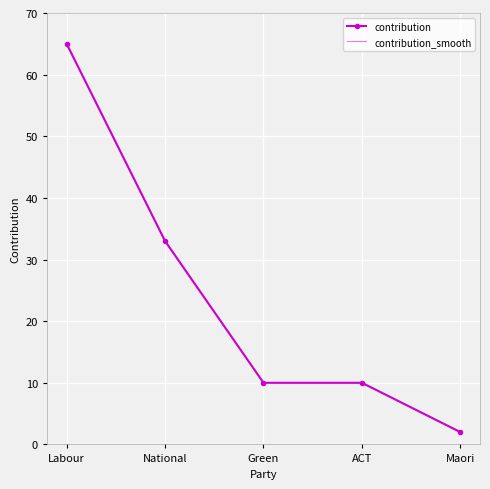

How many lines are shown in the chart?

2